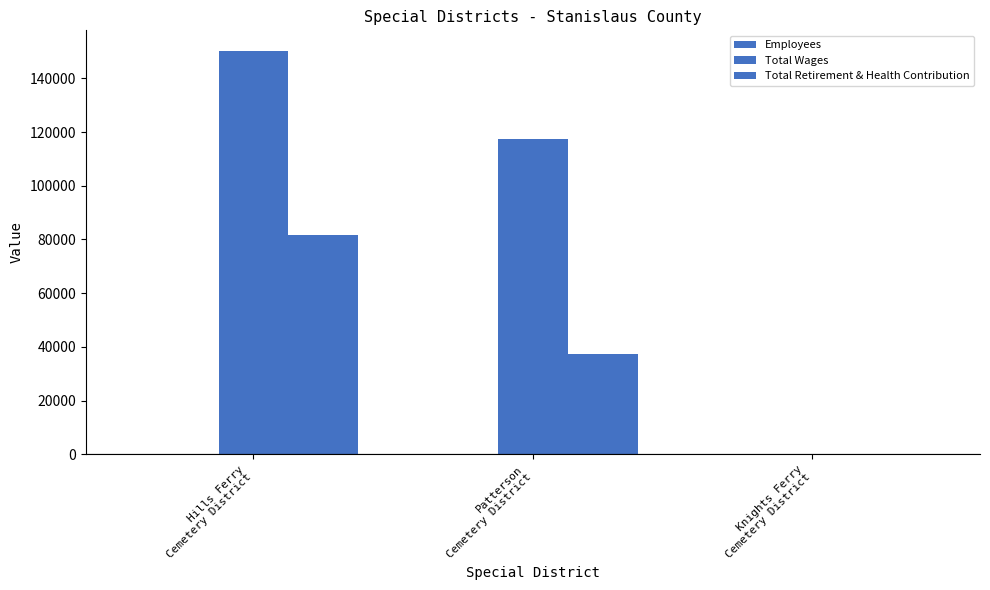

Which series has the largest total across all categories?

Total Wages